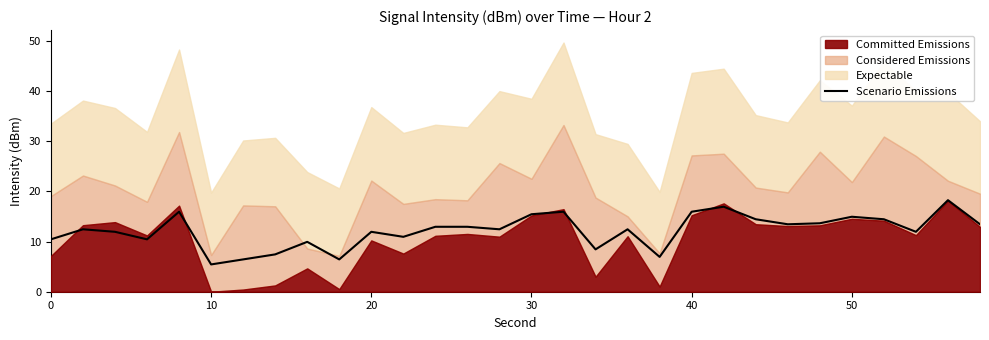

True or false: Scenario Emissions has a value of 15.9 at 40.

True